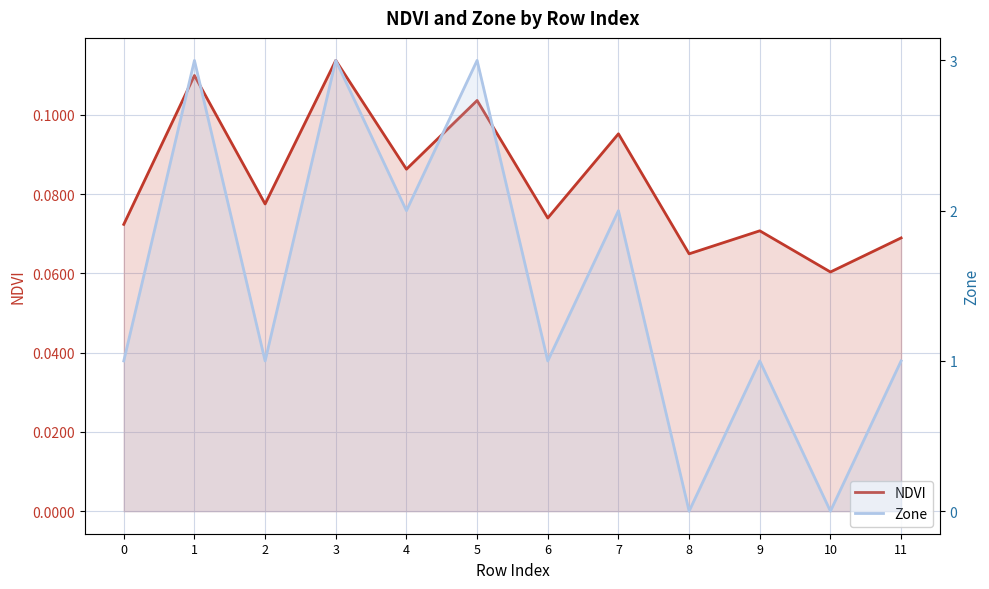

List the labels in order of Zone value, smallest first.

8, 10, 0, 2, 6, 9, 11, 4, 7, 1, 3, 5